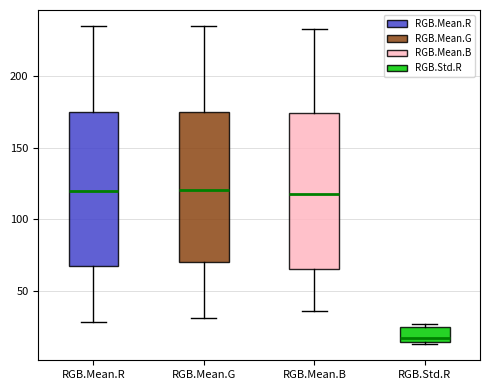

Where is the upper edge of the box for RGB.Mean.R on the y-axis? The values are not printed on the chart, so give them approximately, as read against the axis.

175